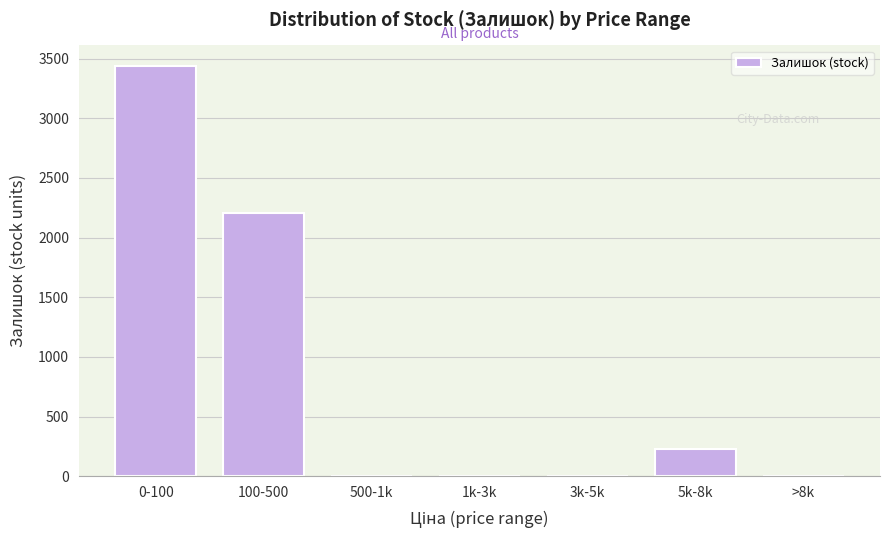

The value at 100-500 is 2203. True or false?

True